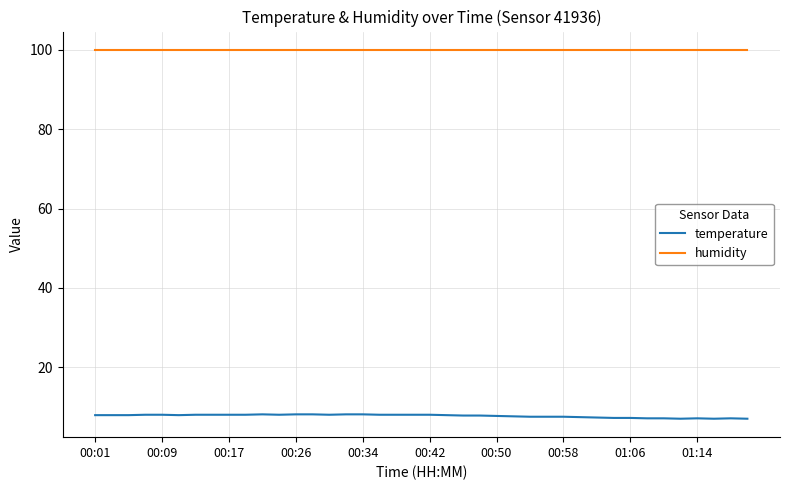

What is the minimum value shown in the chart?

7.1